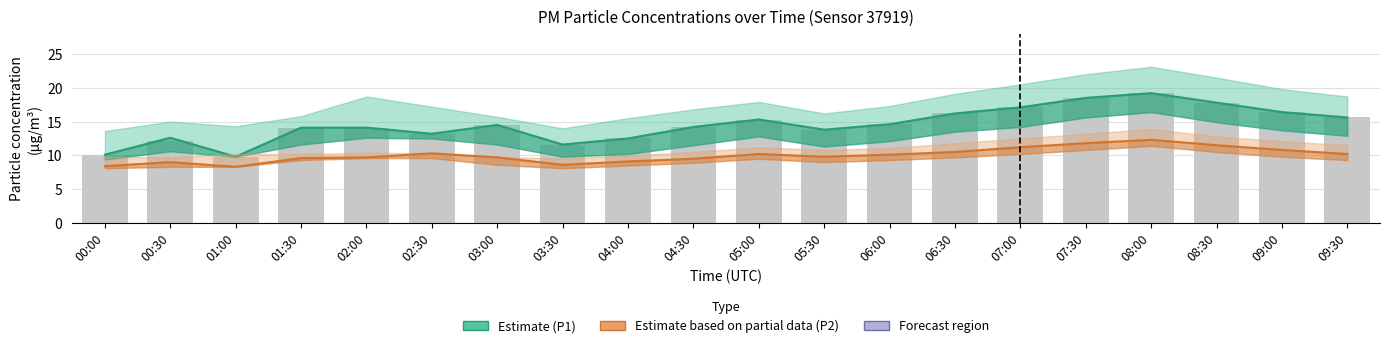

Reading left to right, transcribe all the data shown in this chart.

P1 (Estimate): 10.1	12.6	9.8	14.1	14.1	13.2	14.5	11.6	12.5	14.2	15.3	13.8	14.6	16.2	17.1	18.5	19.2	17.8	16.4	15.6
P2 (Partial Estimate): 8.4	9.0	8.3	9.6	9.7	10.3	9.7	8.6	9.1	9.5	10.2	9.8	10.1	10.5	11.2	11.8	12.3	11.5	10.8	10.2